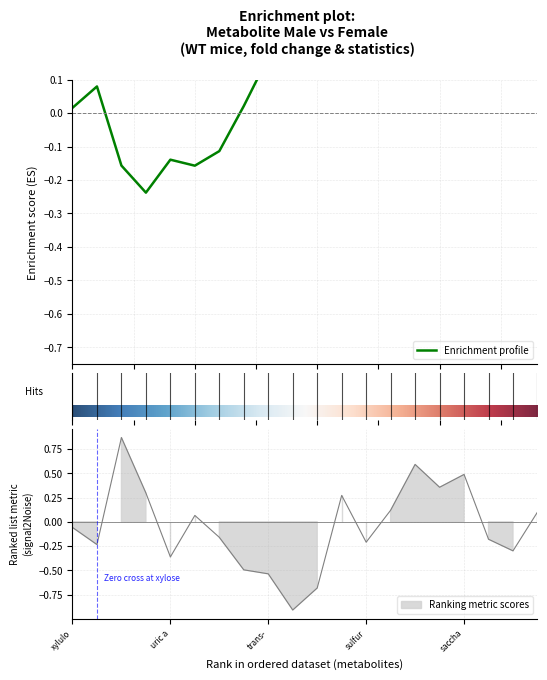

What is the value of the coefficient point at the 1st from the left?

-0.1